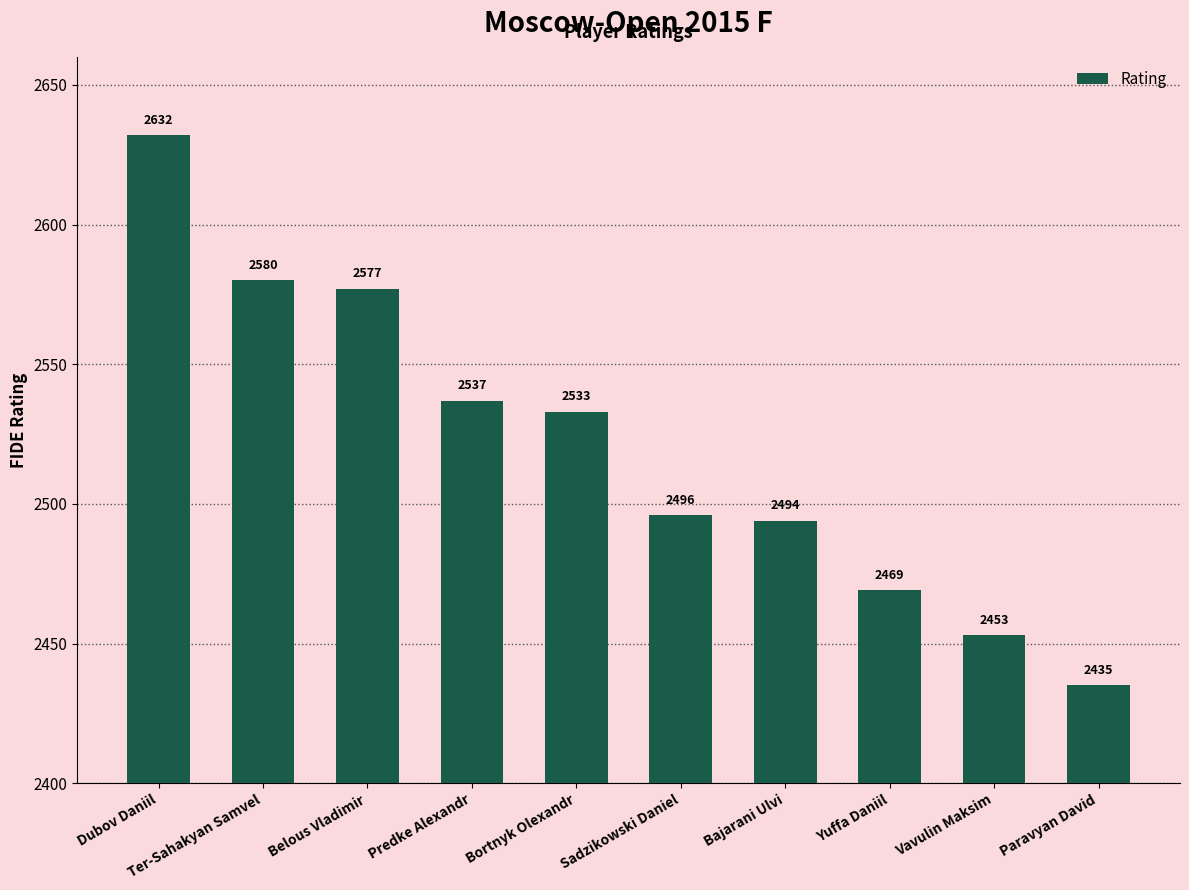

What is the change in value from Ter-Sahakyan Samvel to Bajarani Ulvi?

-86